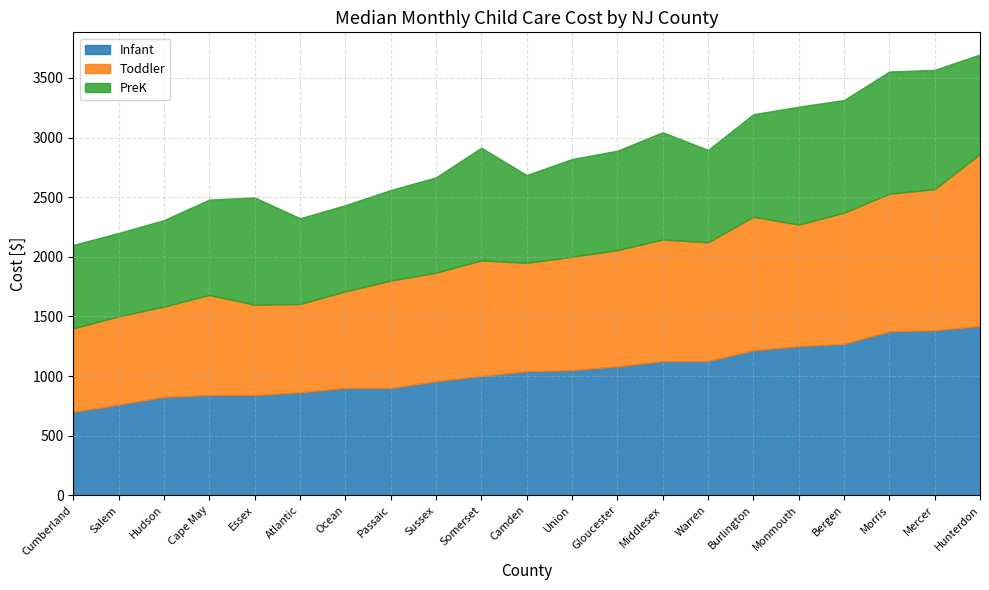

Does the chart have visible grid lines?

Yes